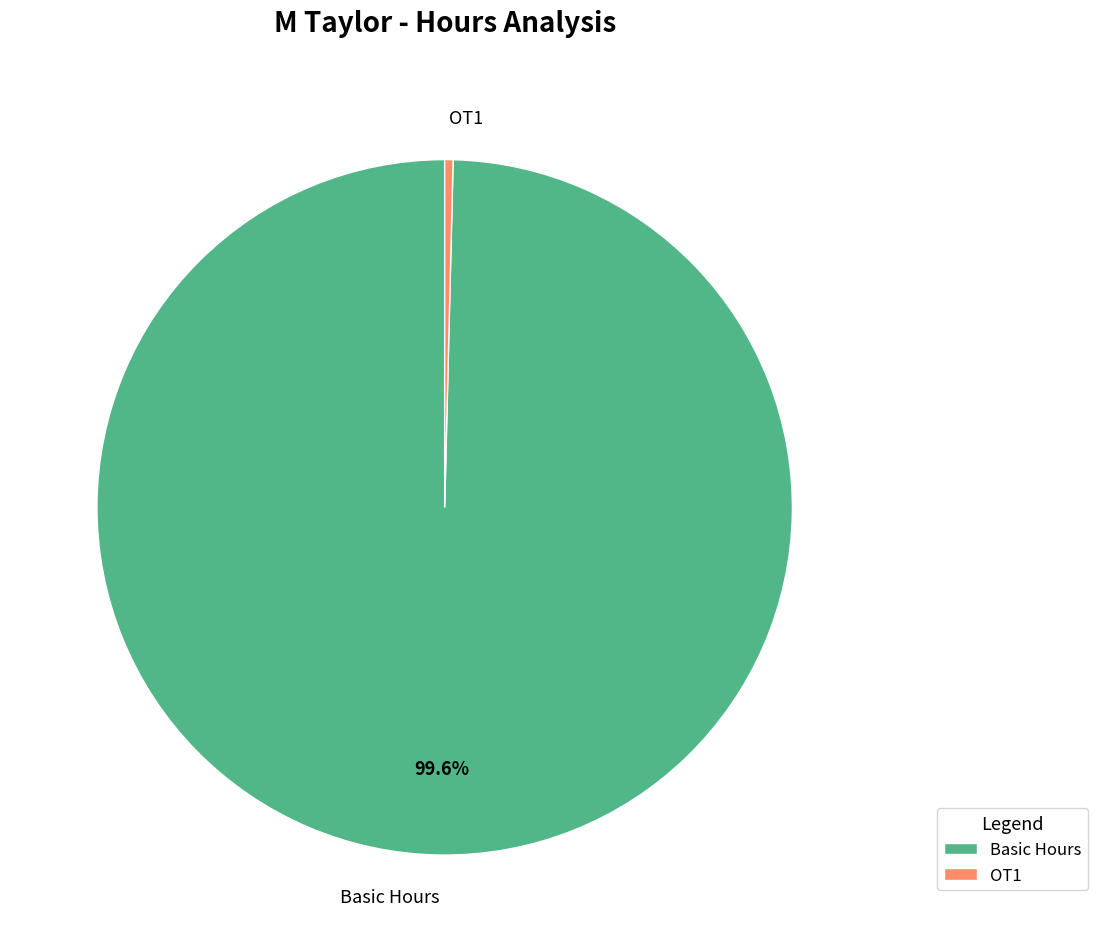

Rank the categories by value from lowest to highest.

OT1, Basic Hours